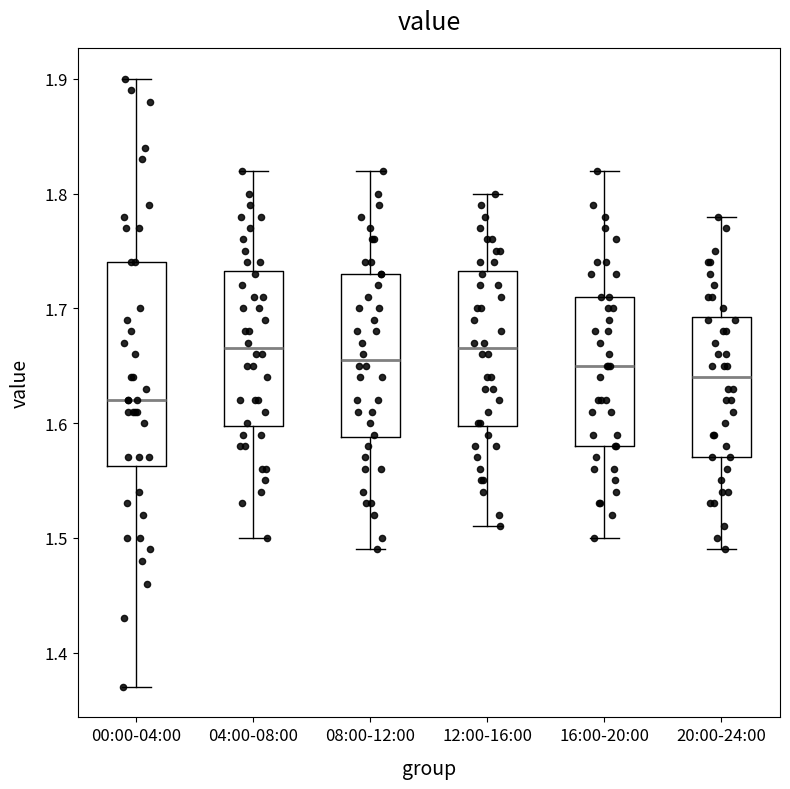

Reading left to right, read every box against the y-axis: the position of its median line, the range the box covers, and the ends of its whiskers. The values are not printed on the chart, so give them approximately, as read against the axis.

00:00-04:00: median 1.62, box 1.56 to 1.74, whiskers 1.37 to 1.90
04:00-08:00: median 1.67, box 1.60 to 1.73, whiskers 1.50 to 1.82
08:00-12:00: median 1.66, box 1.59 to 1.73, whiskers 1.49 to 1.82
12:00-16:00: median 1.67, box 1.60 to 1.73, whiskers 1.51 to 1.80
16:00-20:00: median 1.65, box 1.58 to 1.71, whiskers 1.50 to 1.82
20:00-24:00: median 1.64, box 1.57 to 1.69, whiskers 1.49 to 1.78